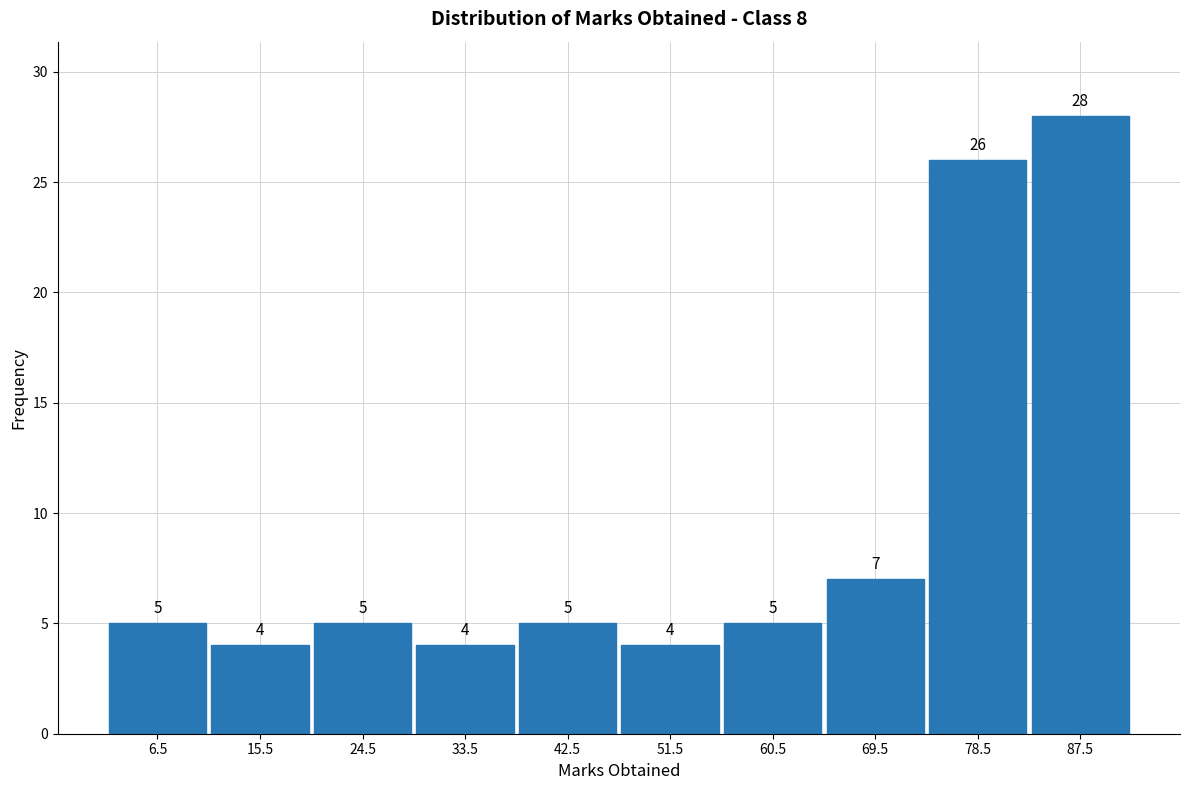

How tall is the bar that spans 29 to 38 on the x-axis?

4